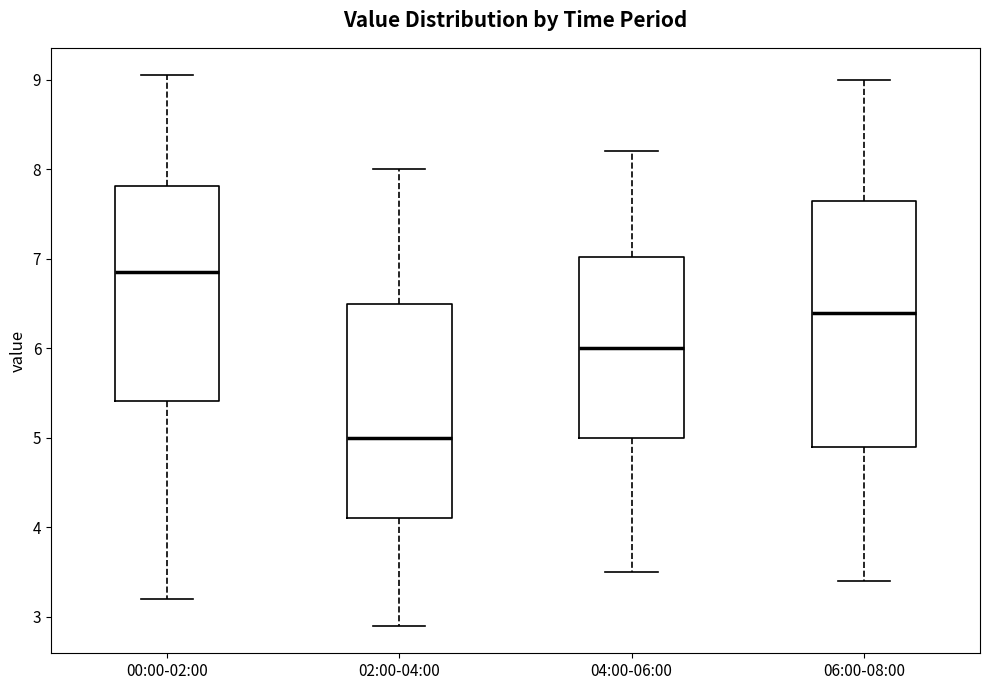

Where does the median line of the box for 06:00-08:00 sit on the y-axis? The values are not printed on the chart, so give them approximately, as read against the axis.

6.4